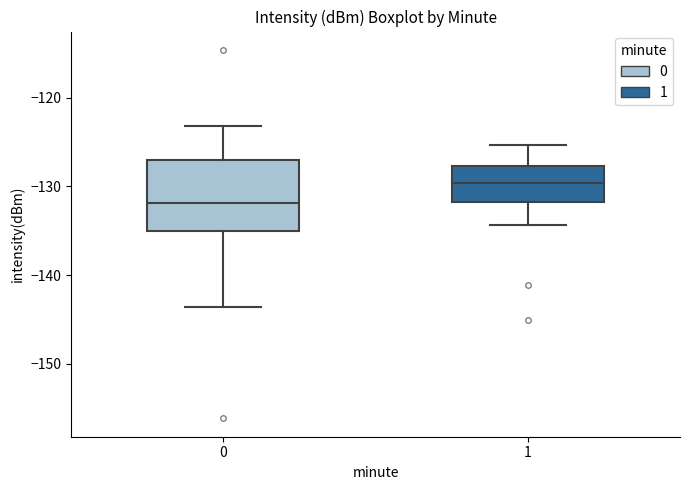

Which box is the tallest, from its lower edge to its upper edge?

0